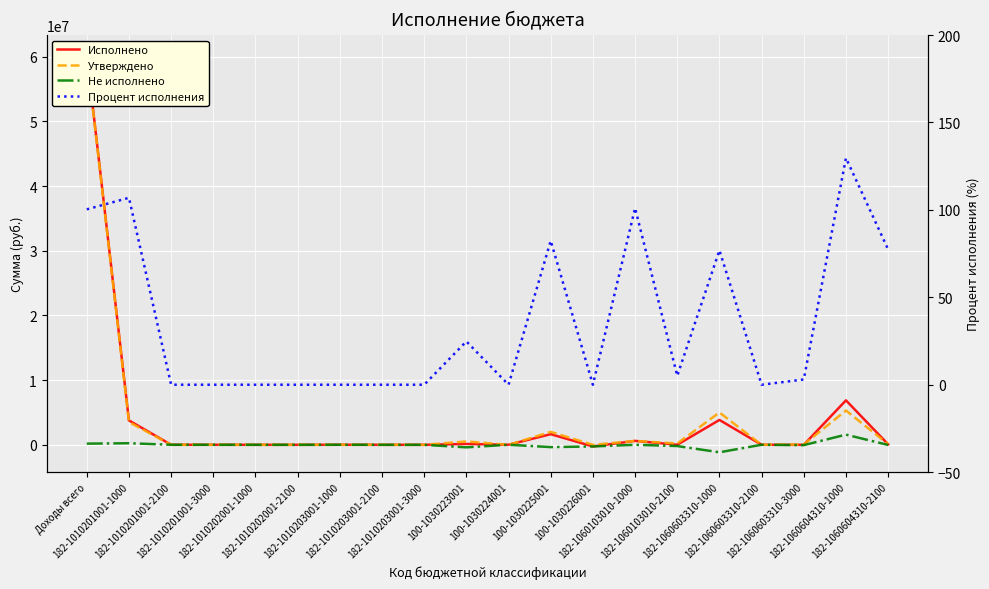

Is this an area chart (filled region under the line)?

No